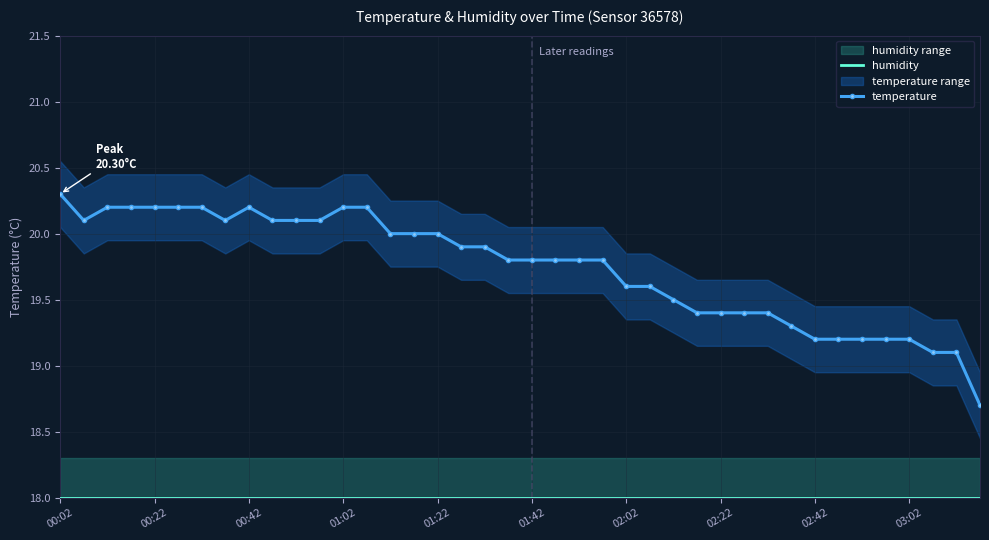

What is the lowest value of the humidity series?

18.0